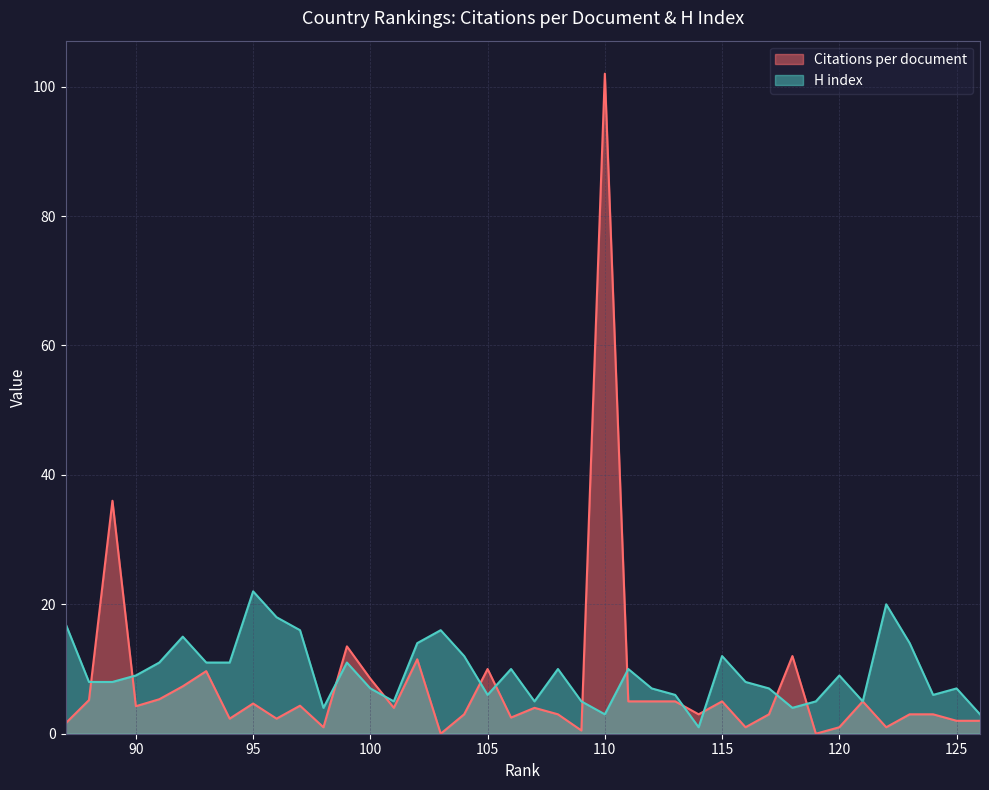

What is the difference between the Citations per document values at 109 and 97?

3.8